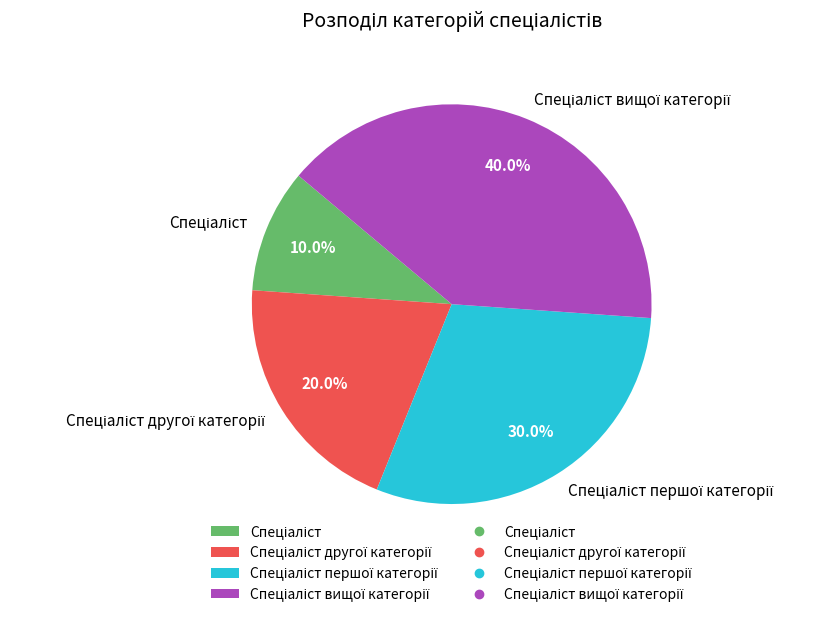

How many segments does this pie chart have?

4